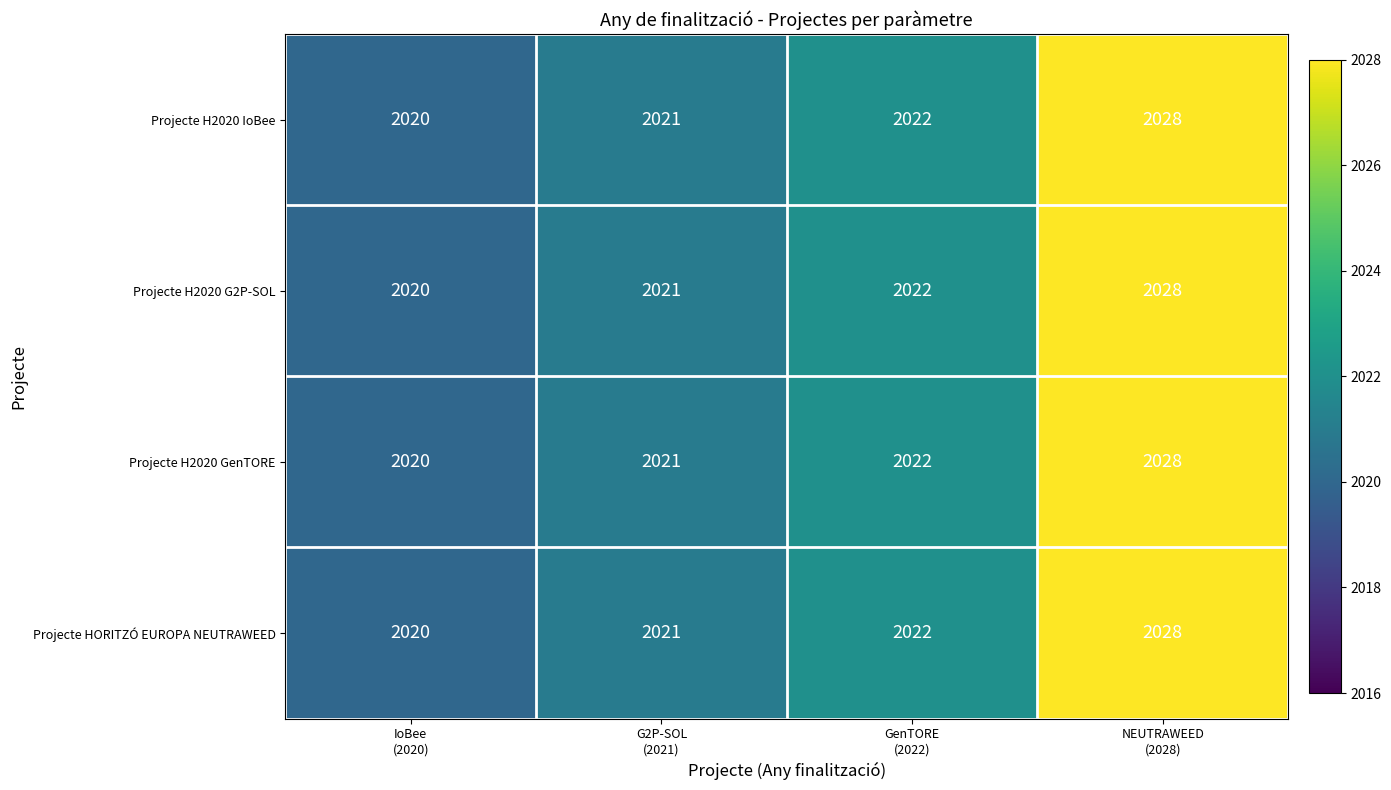

Reading left to right, extract all data points from this chart.

Projecte H2020 IoBee: 2020	2021	2022	2028
Projecte H2020 G2P-SOL: 2020	2021	2022	2028
Projecte H2020 GenTORE: 2020	2021	2022	2028
Projecte HORITZÓ EUROPA NEUTRAWEED: 2020	2021	2022	2028